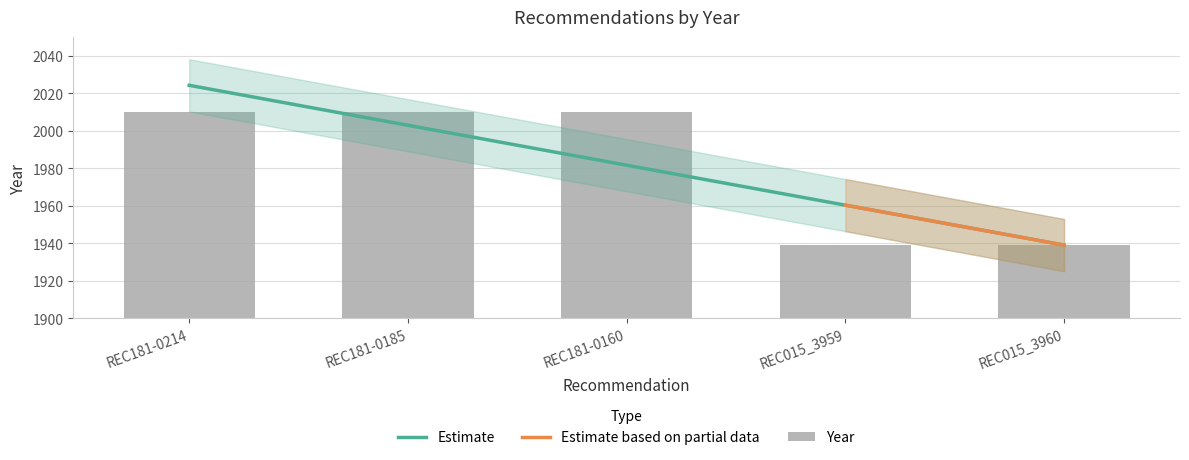

Reading left to right, extract all data points from this chart.

2010	2010	2010	1939	1939